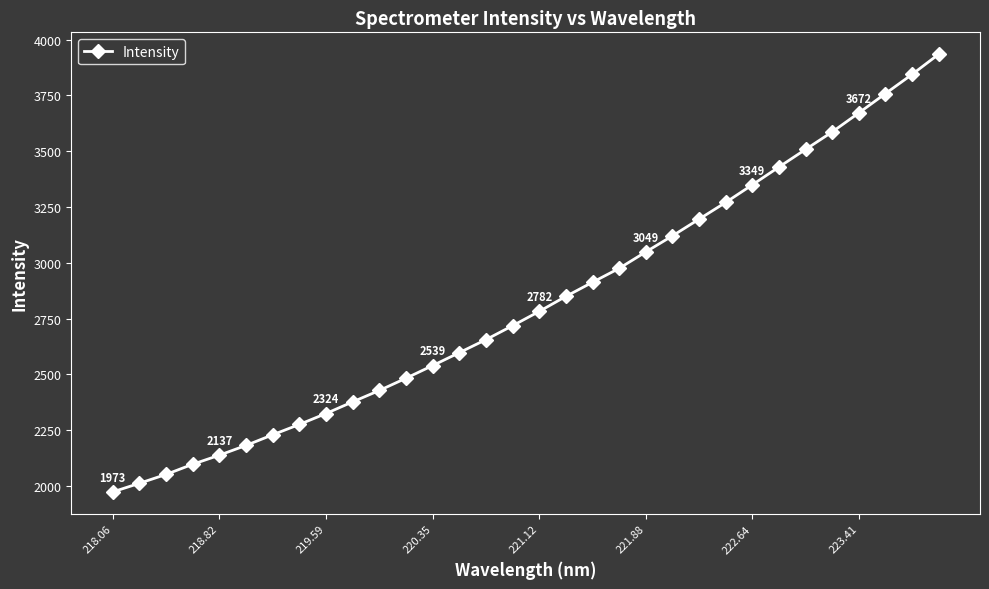

What is the difference between the maximum and minimum values?

1962.2